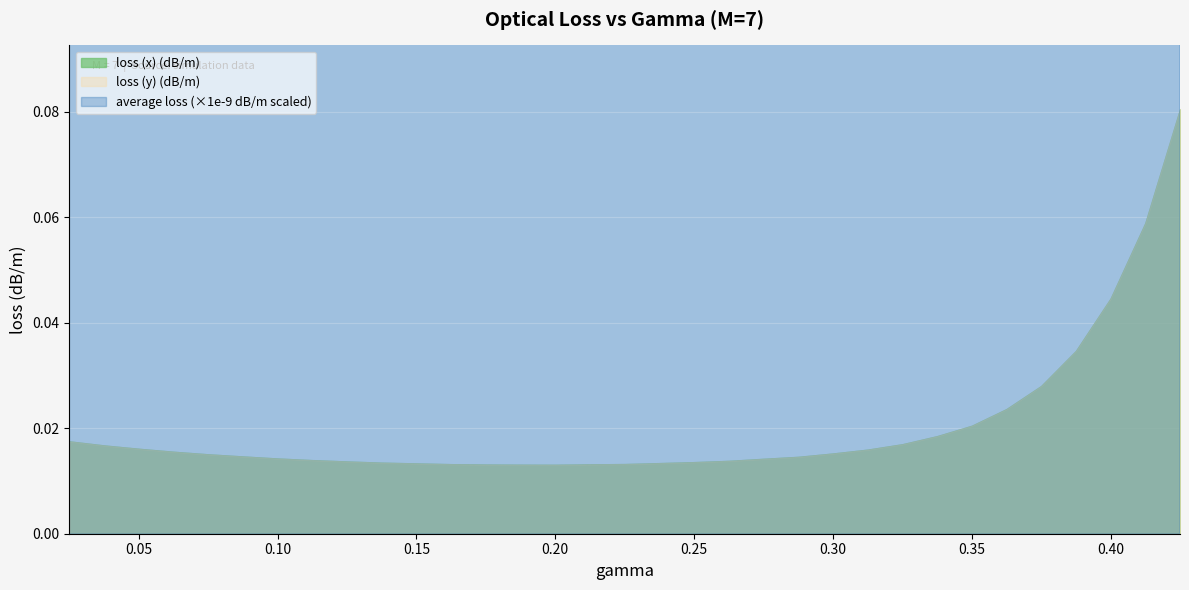

True or false: loss (x) (dB/m) and average loss cross at least once.

False